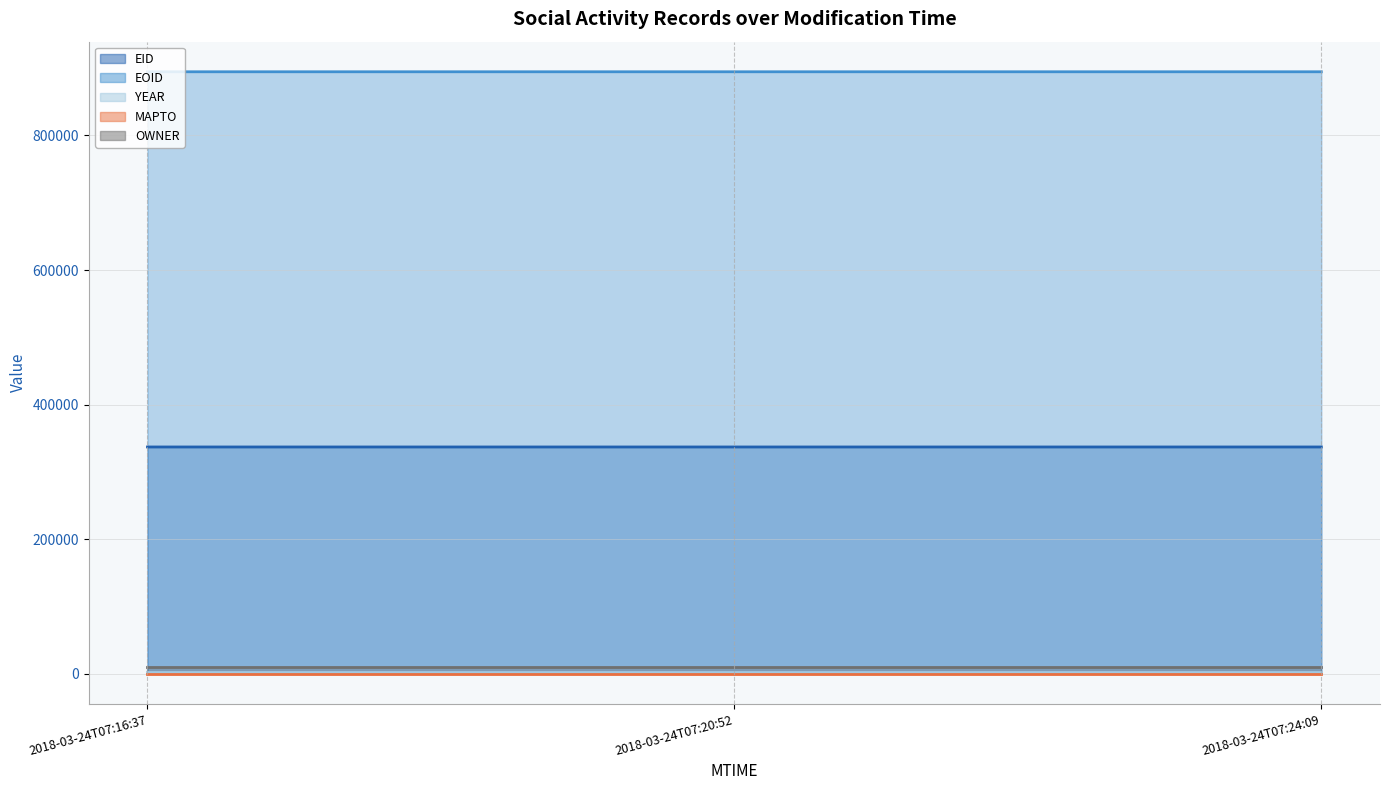

How many data points in EID (line) are above 337079?

1